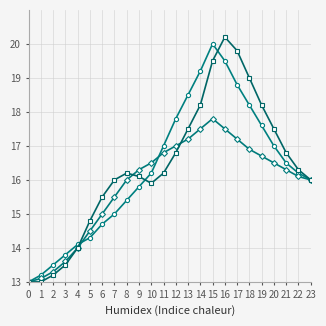

What is the minimum value shown in the chart?

13.0